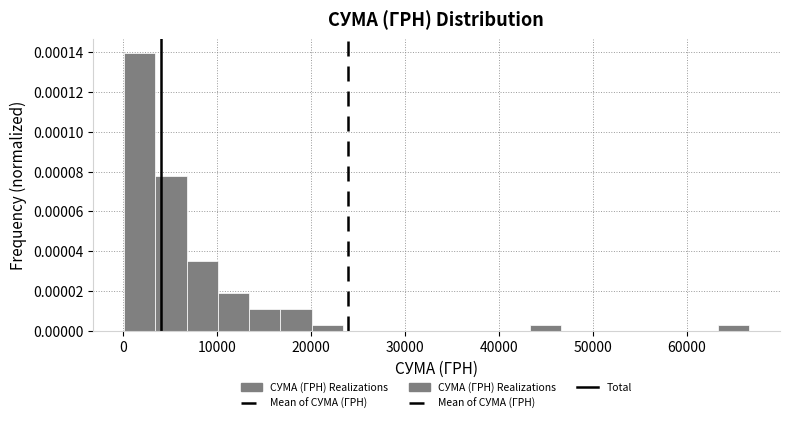

Read against the x-axis, roughly where is the centre of the tallest bar?

2000